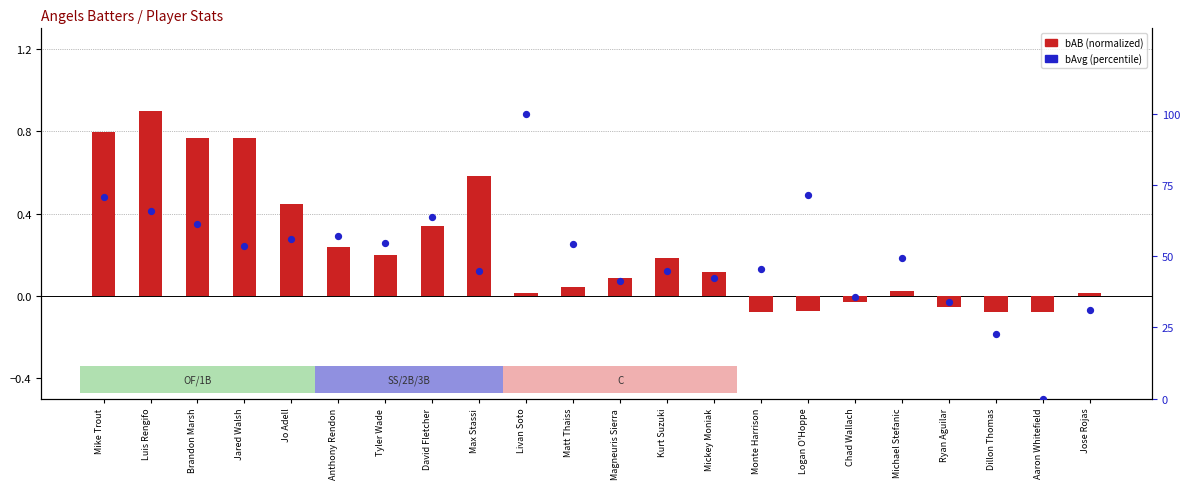

Which series reaches the maximum Y coordinate?

bAvg (percentile)